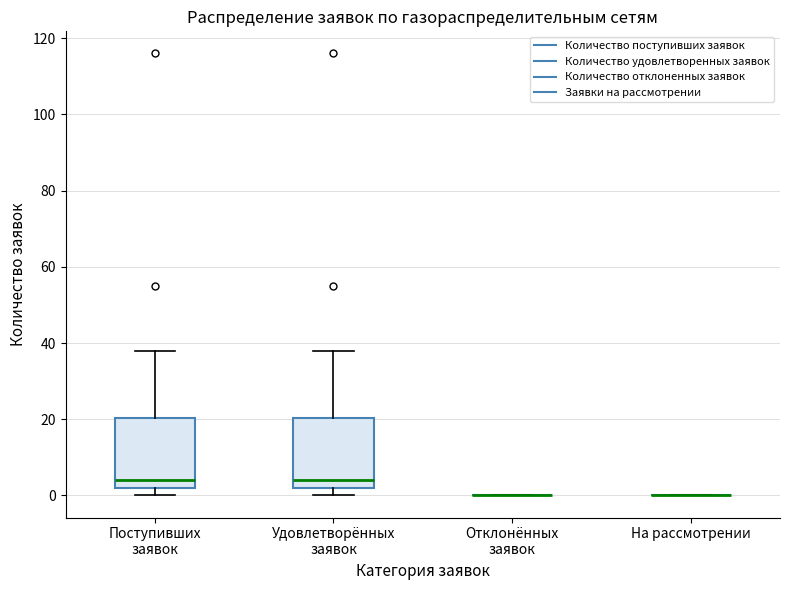

Where does the median line of the box for Удовлетворённых заявок sit on the y-axis? The values are not printed on the chart, so give them approximately, as read against the axis.

4